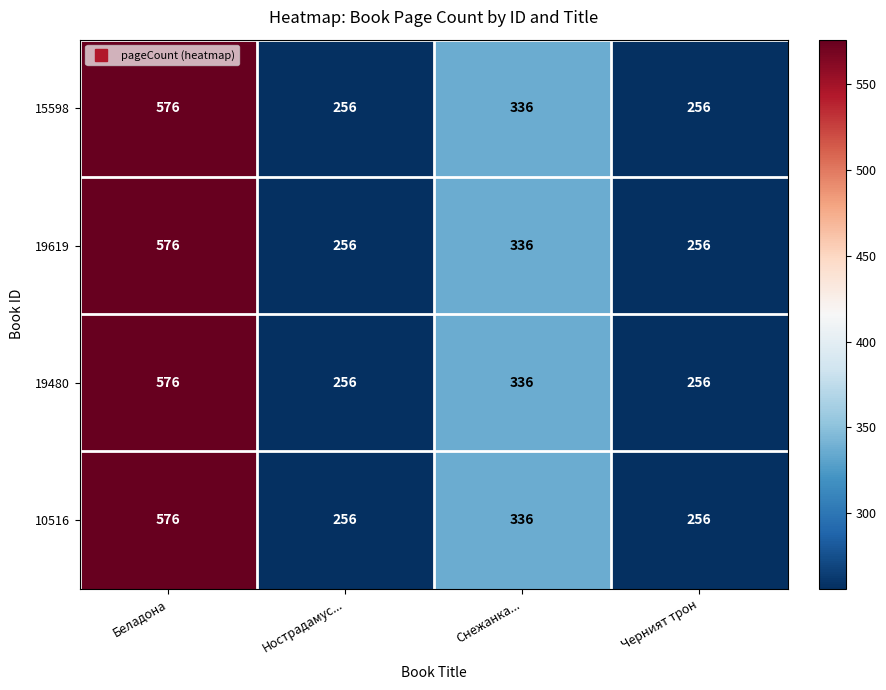

What is the total value across all series at Черният трон?

1024